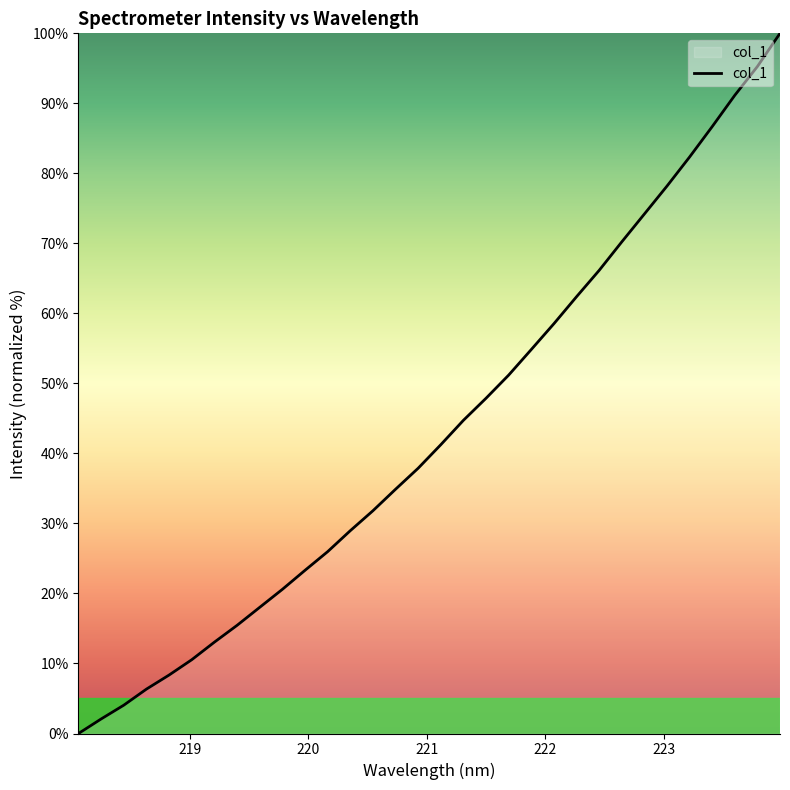

True or false: there are more than 1 points higher than both neighbors.

False